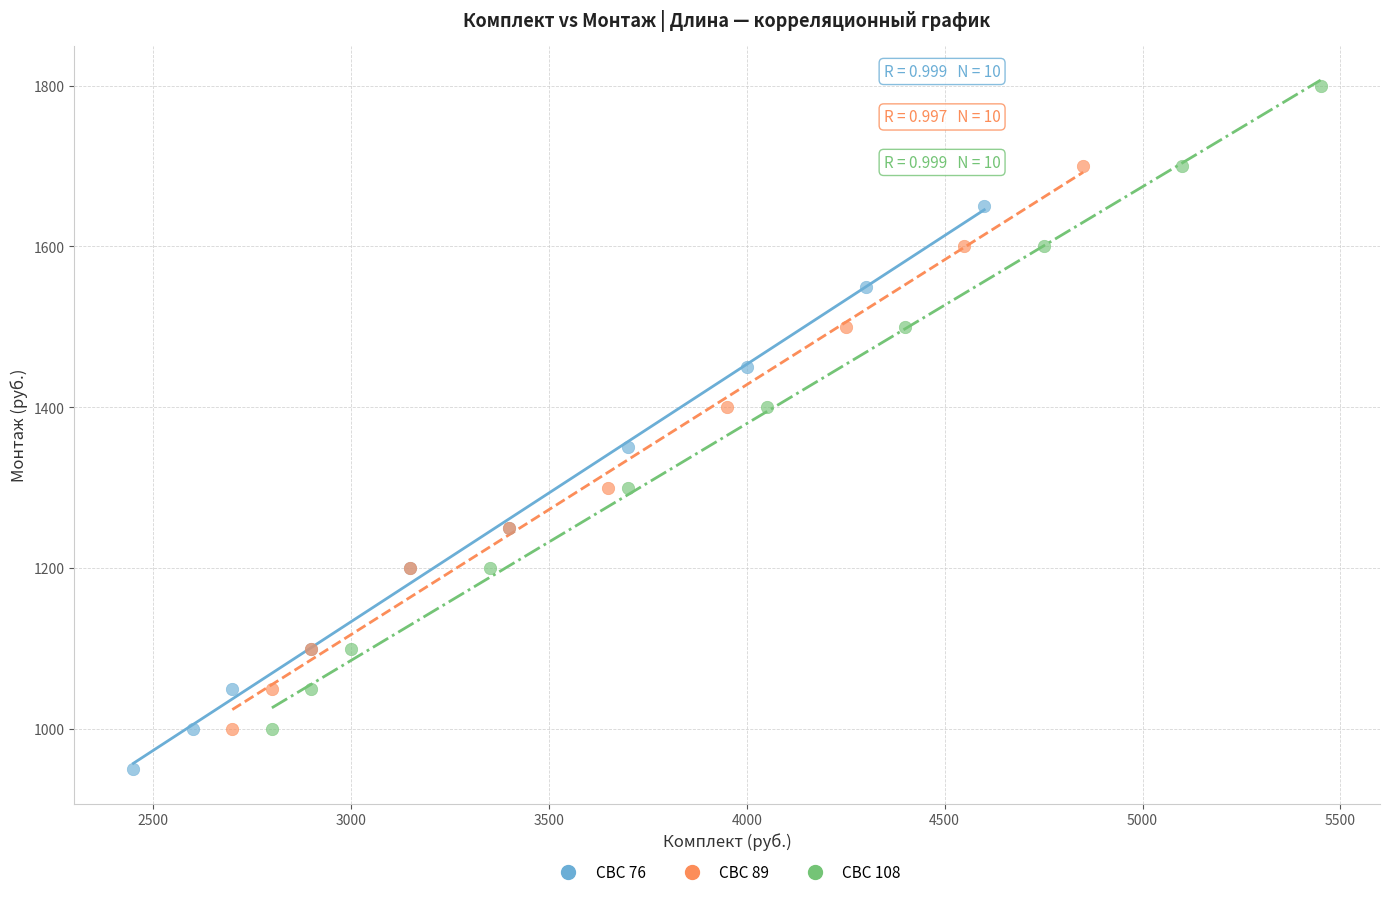

Which series has the largest Y range (max minus min)?

СВС 108